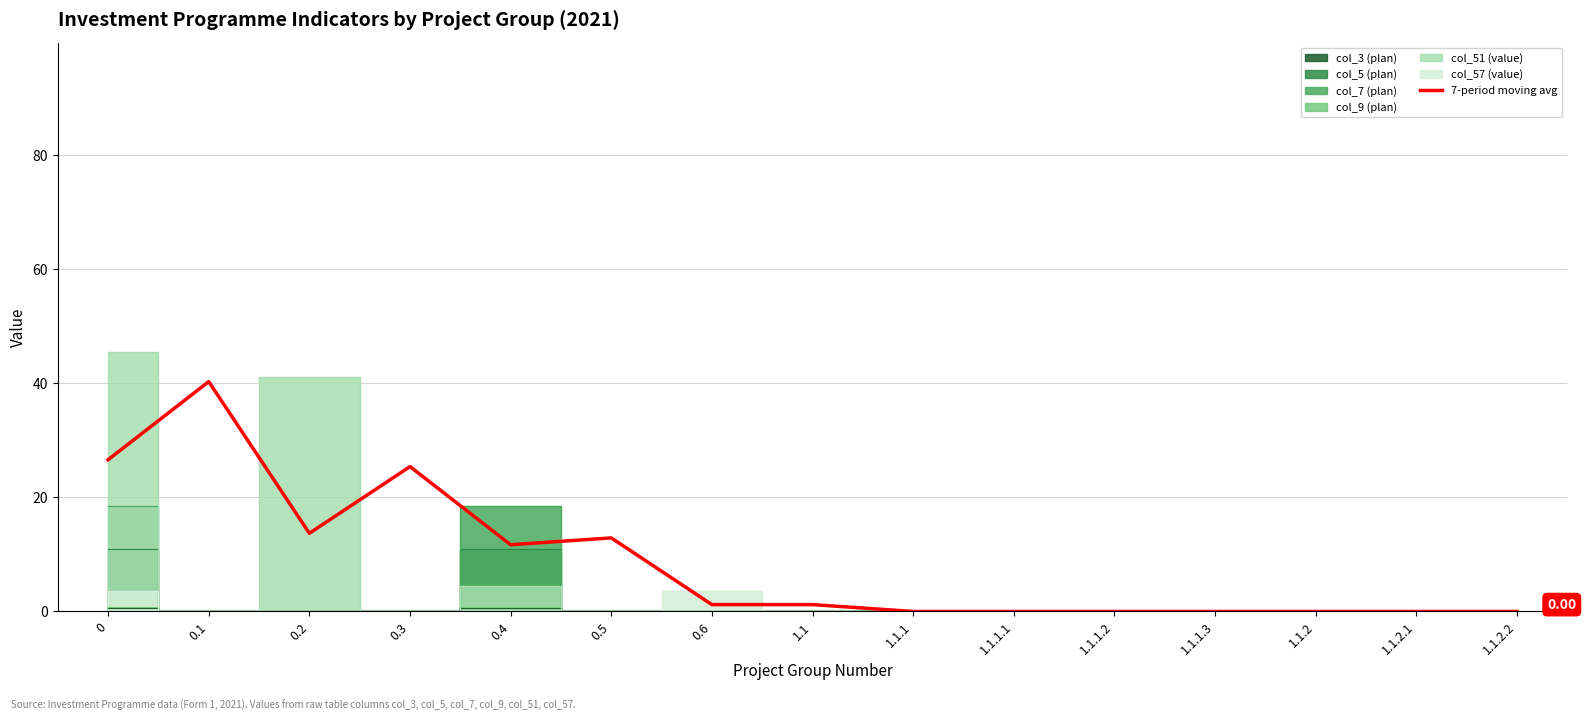

Reading left to right, extract all data points from this chart.

0=26.6	0.1=40.3	0.2=13.7	0.3=25.4	0.4=11.7	0.5=12.9	0.6=1.2	1.1=1.2	1.1.1=0.0	1.1.1.1=0.0	1.1.1.2=0.0	1.1.1.3=0.0	1.1.2=0.0	1.1.2.1=0.0	1.1.2.2=0.0